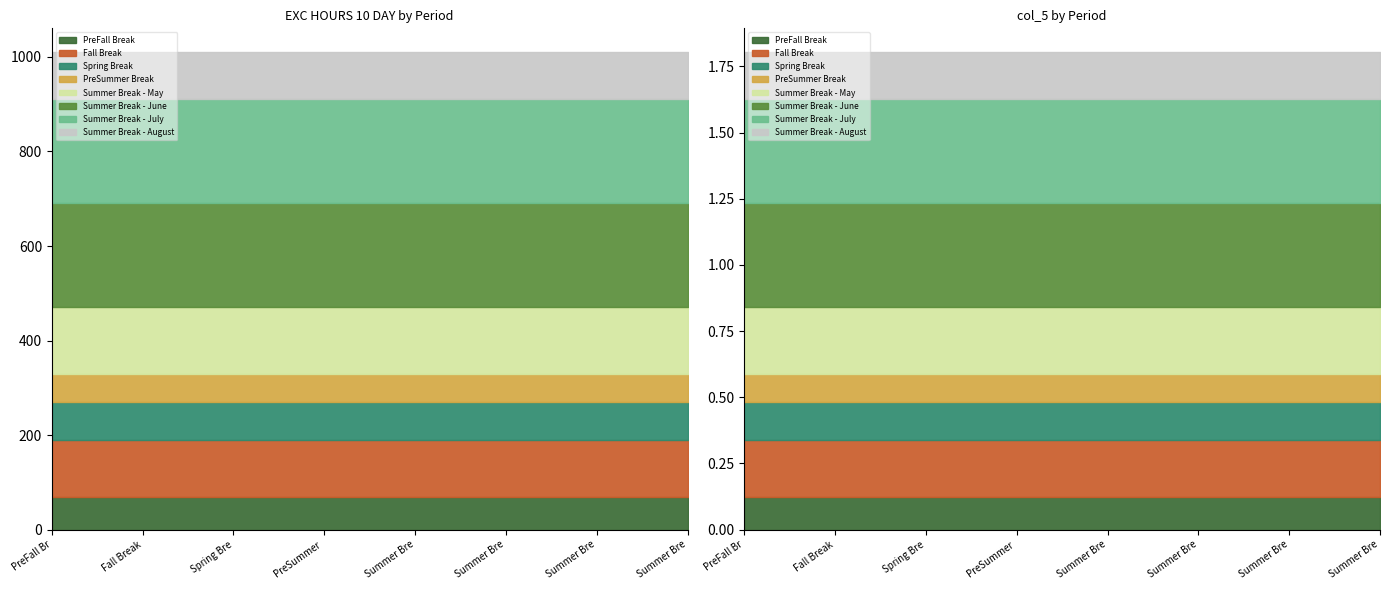

What is the highest value of the col_5 series?

0.4